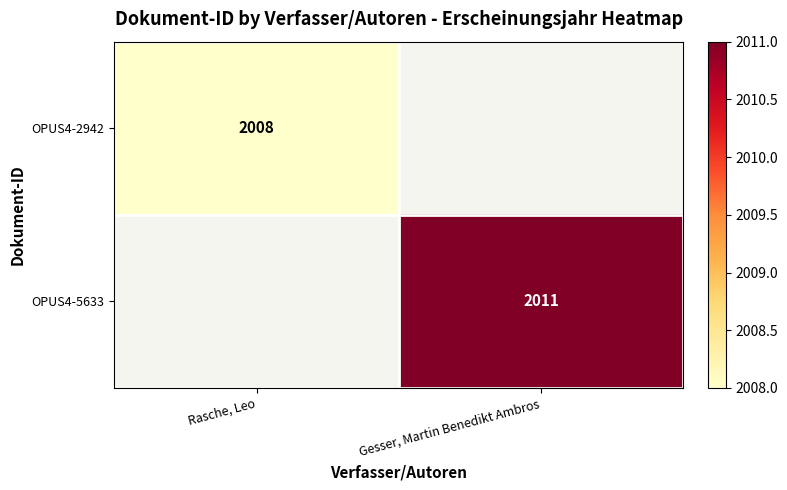

Is the value of OPUS4-5633 at Gesser, Martin Benedikt Ambros greater than the value of OPUS4-2942 at Rasche, Leo?

Yes